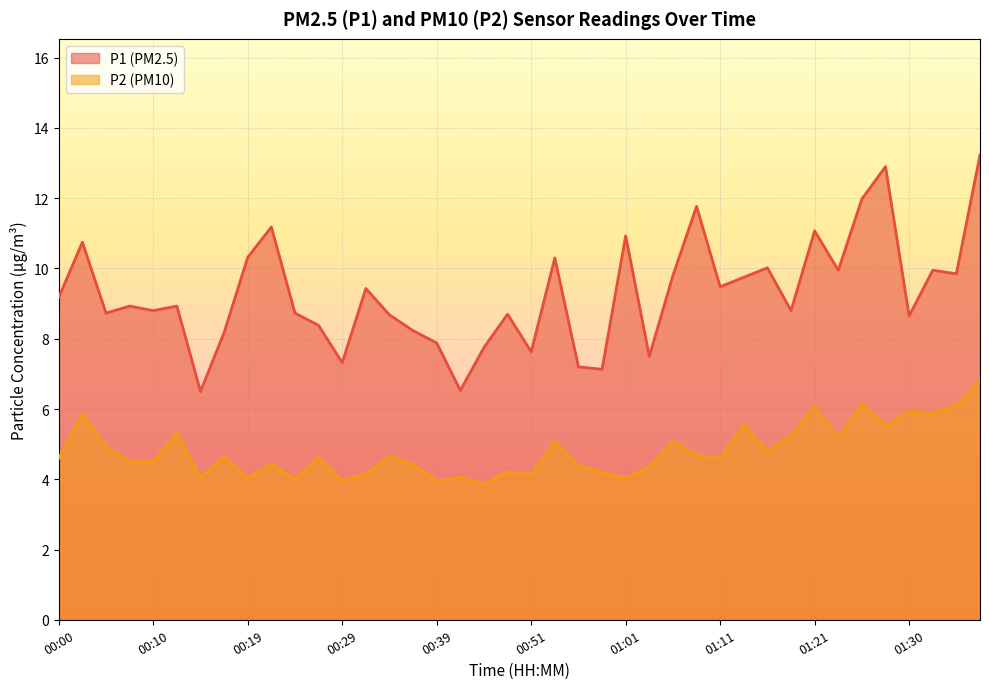

In P2, how many points are lower than both neighbors (excluding endpoints)?

13